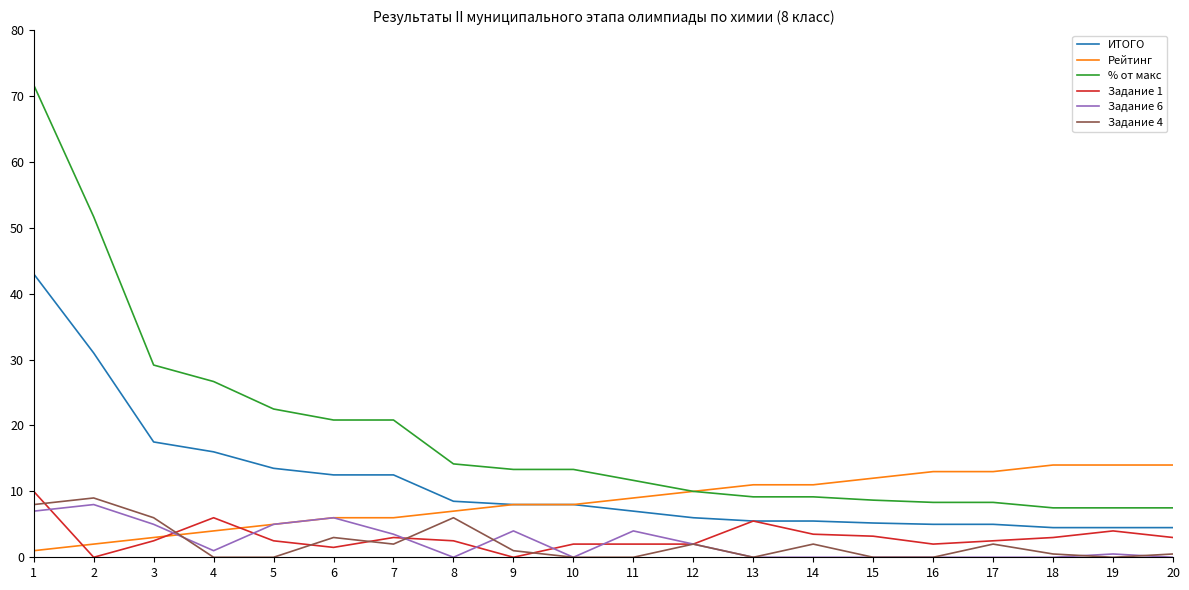

True or false: ИТОГО and Задание 6 intersect in this chart.

False